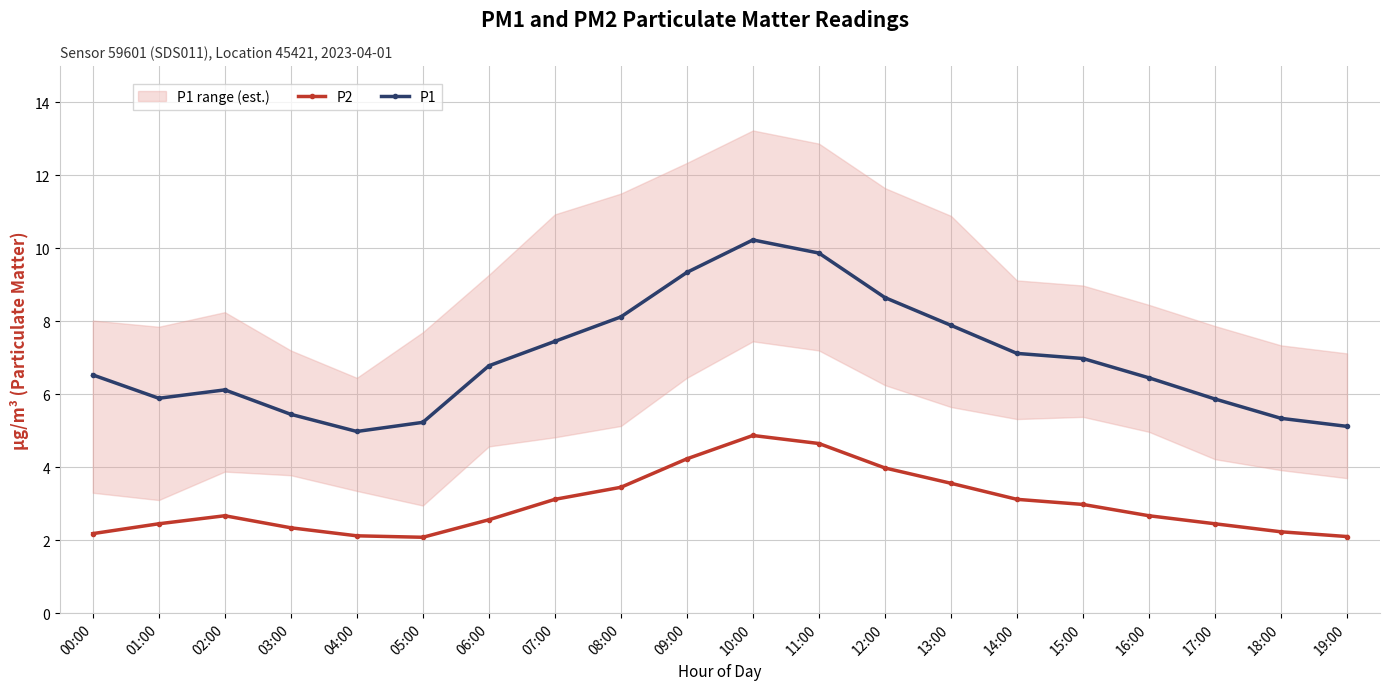

What is the value of the P1 point at the 5th from the left?

5.0